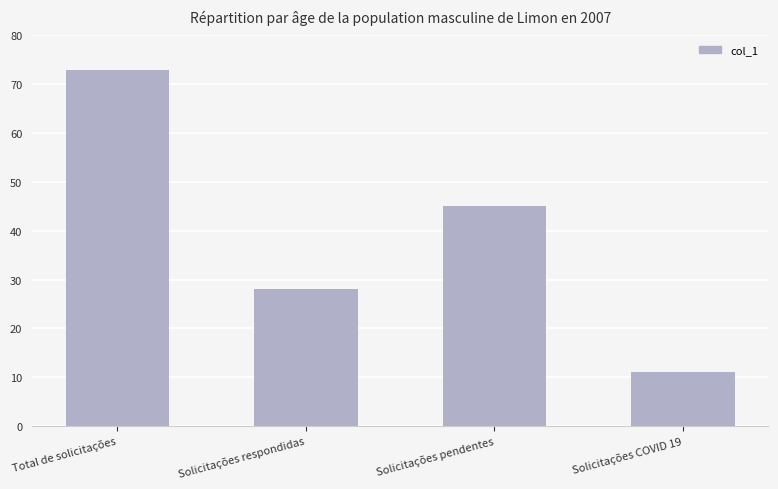

Reading right to left, transcribe all the data shown in this chart.

Solicitações COVID 19=11	Solicitações pendentes=45	Solicitações respondidas=28	Total de solicitações=73